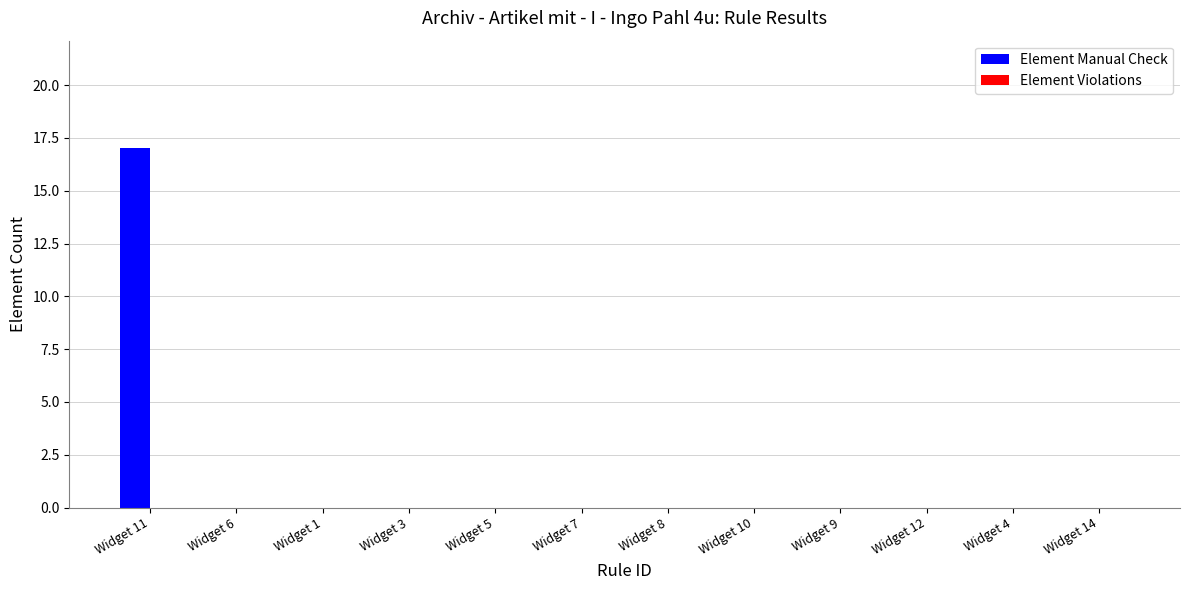

What is the sum of all values?

17